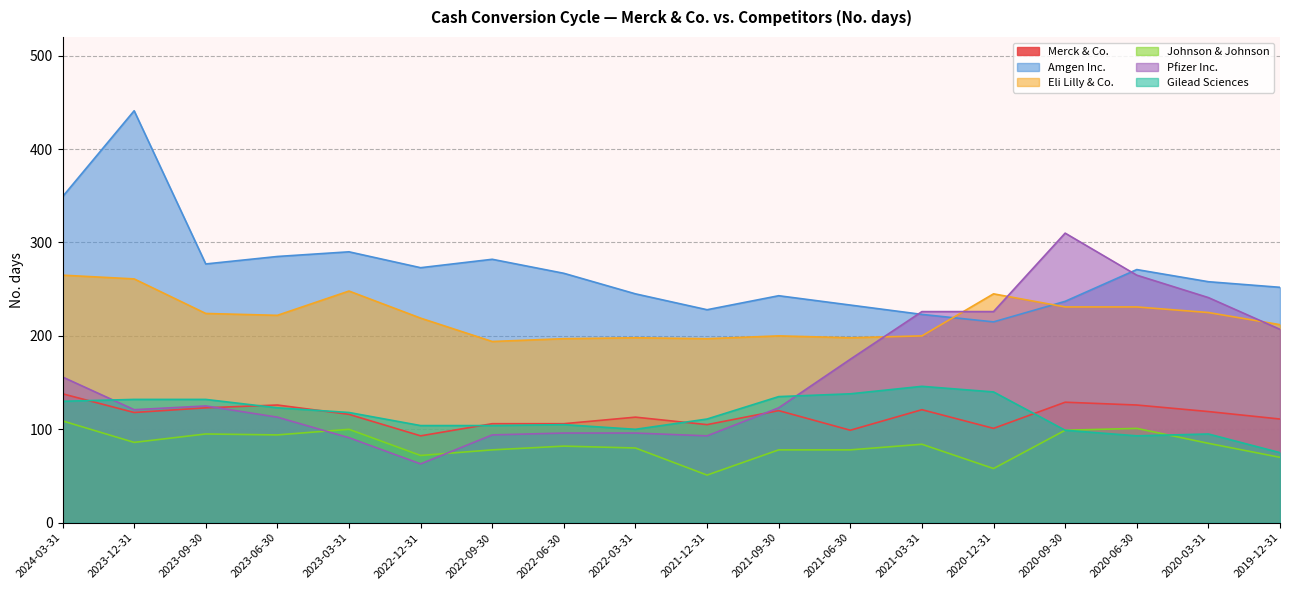

True or false: Merck & Co. has more than 2 interior local peaks.

True